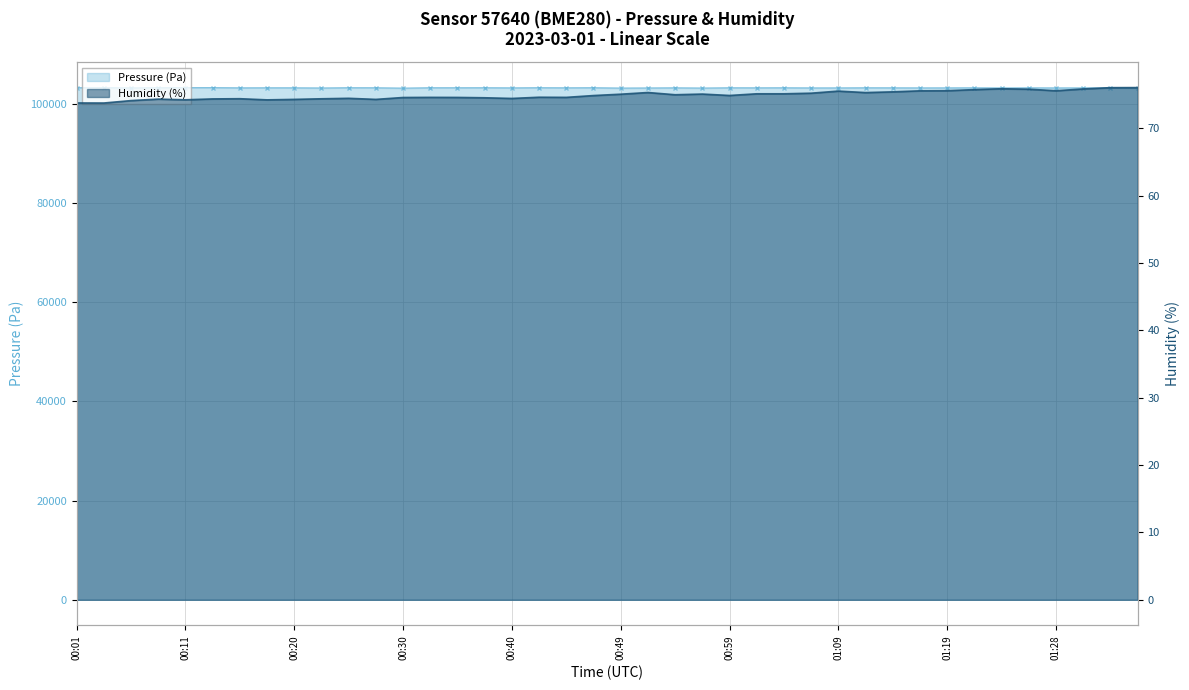

True or false: Pressure (Pa) and Humidity (%) intersect in this chart.

False